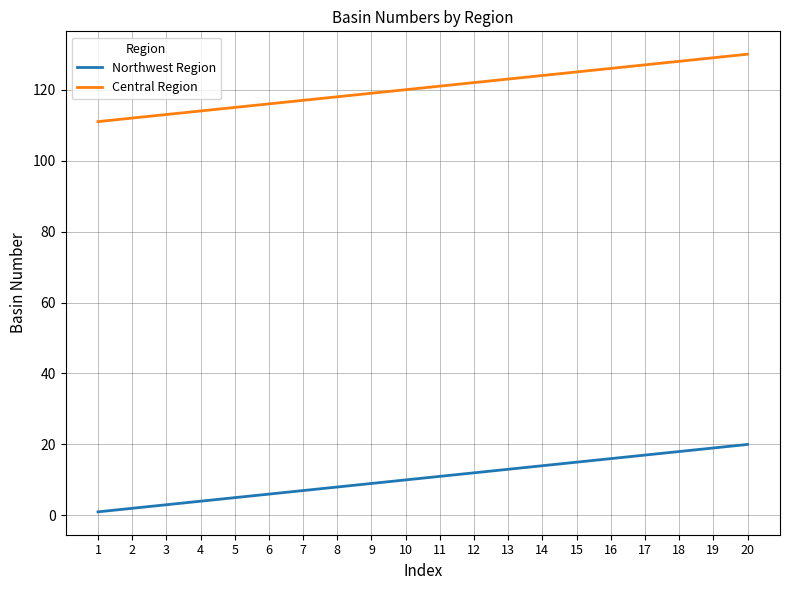

Which series has the largest total across all categories?

Central Region